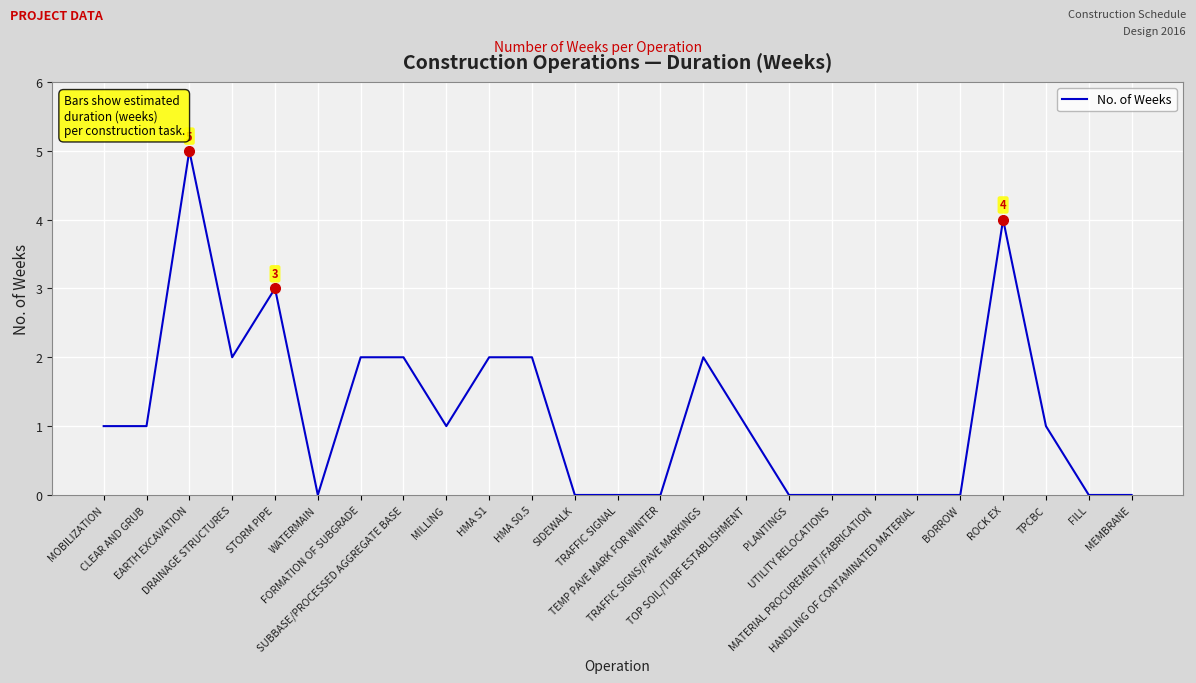

What is the average value?

1